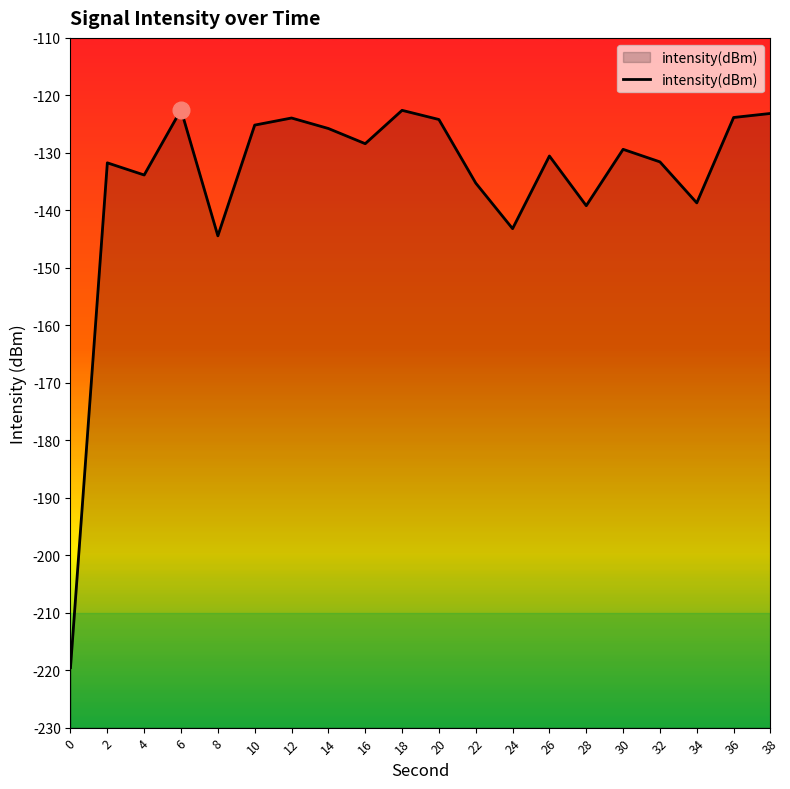

What is the minimum value shown in the chart?

-219.6